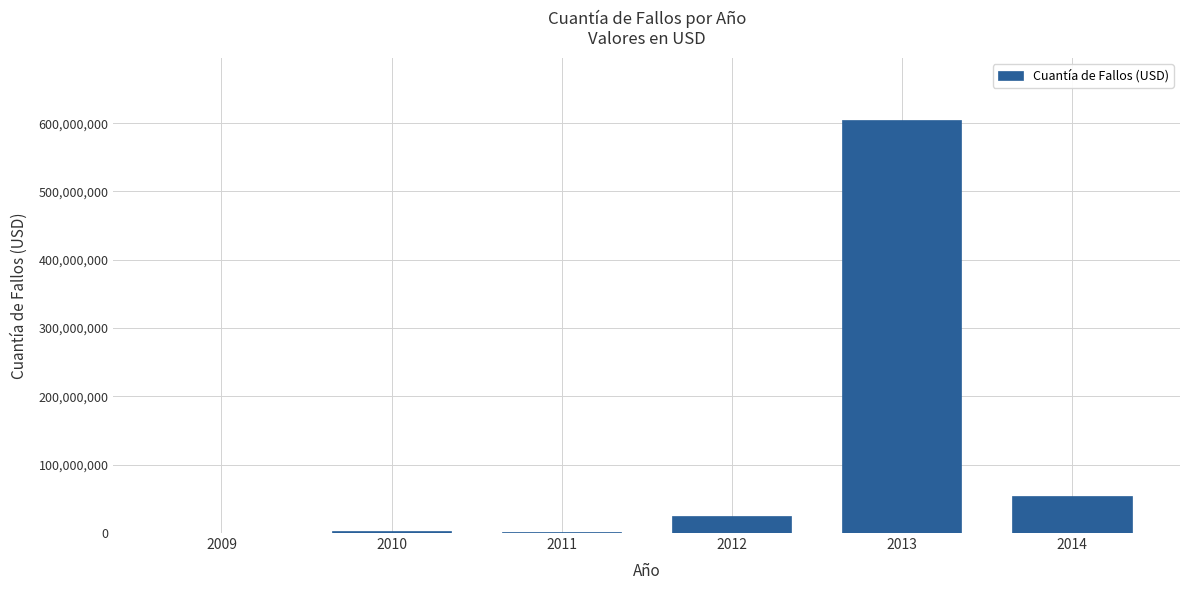

What is the sum of the values at 2014 and 2013?

659207203.1